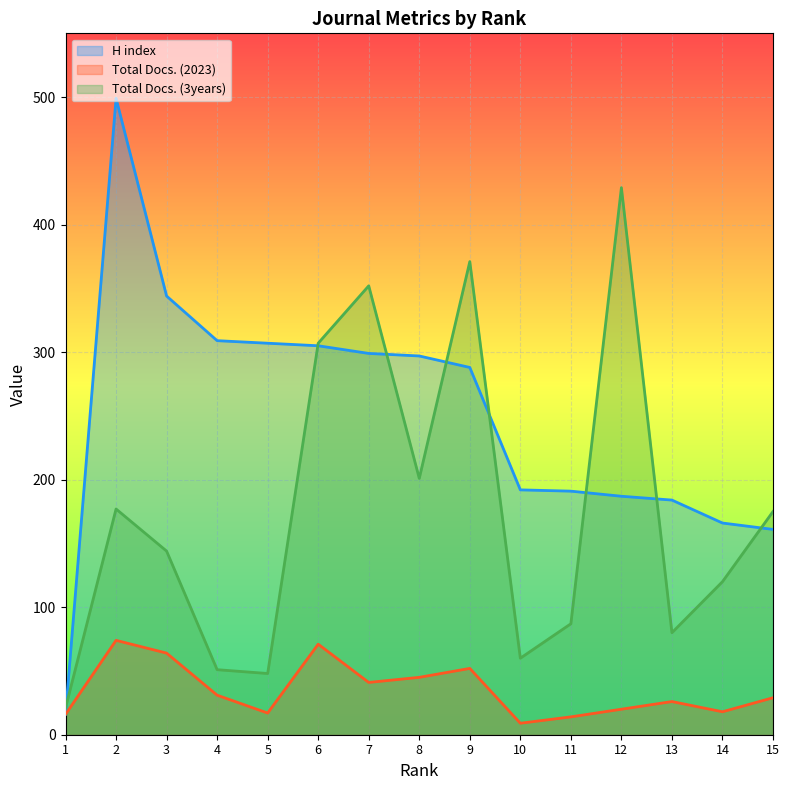

At which category is the sum across all series the highest?

2